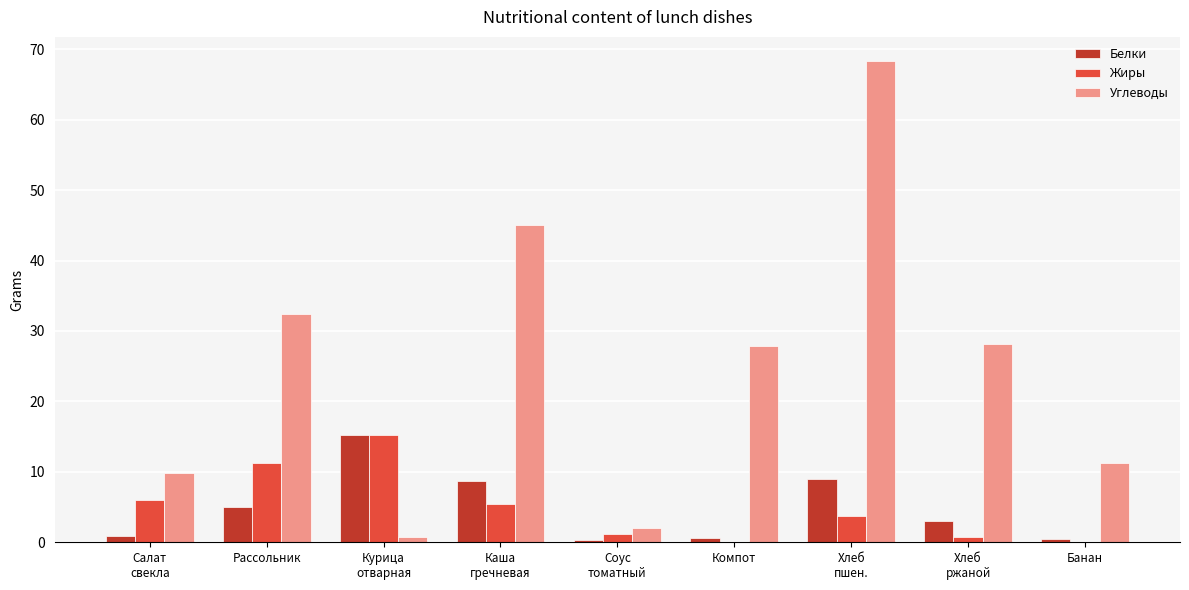

What is the greatest value displayed?

68.3